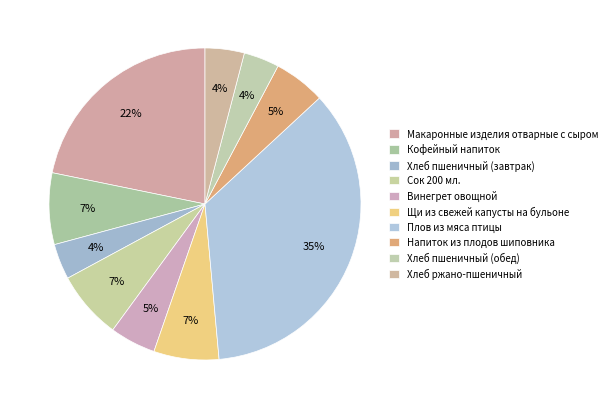

The Кофейный напиток slice represents 7% of the pie. True or false?

True